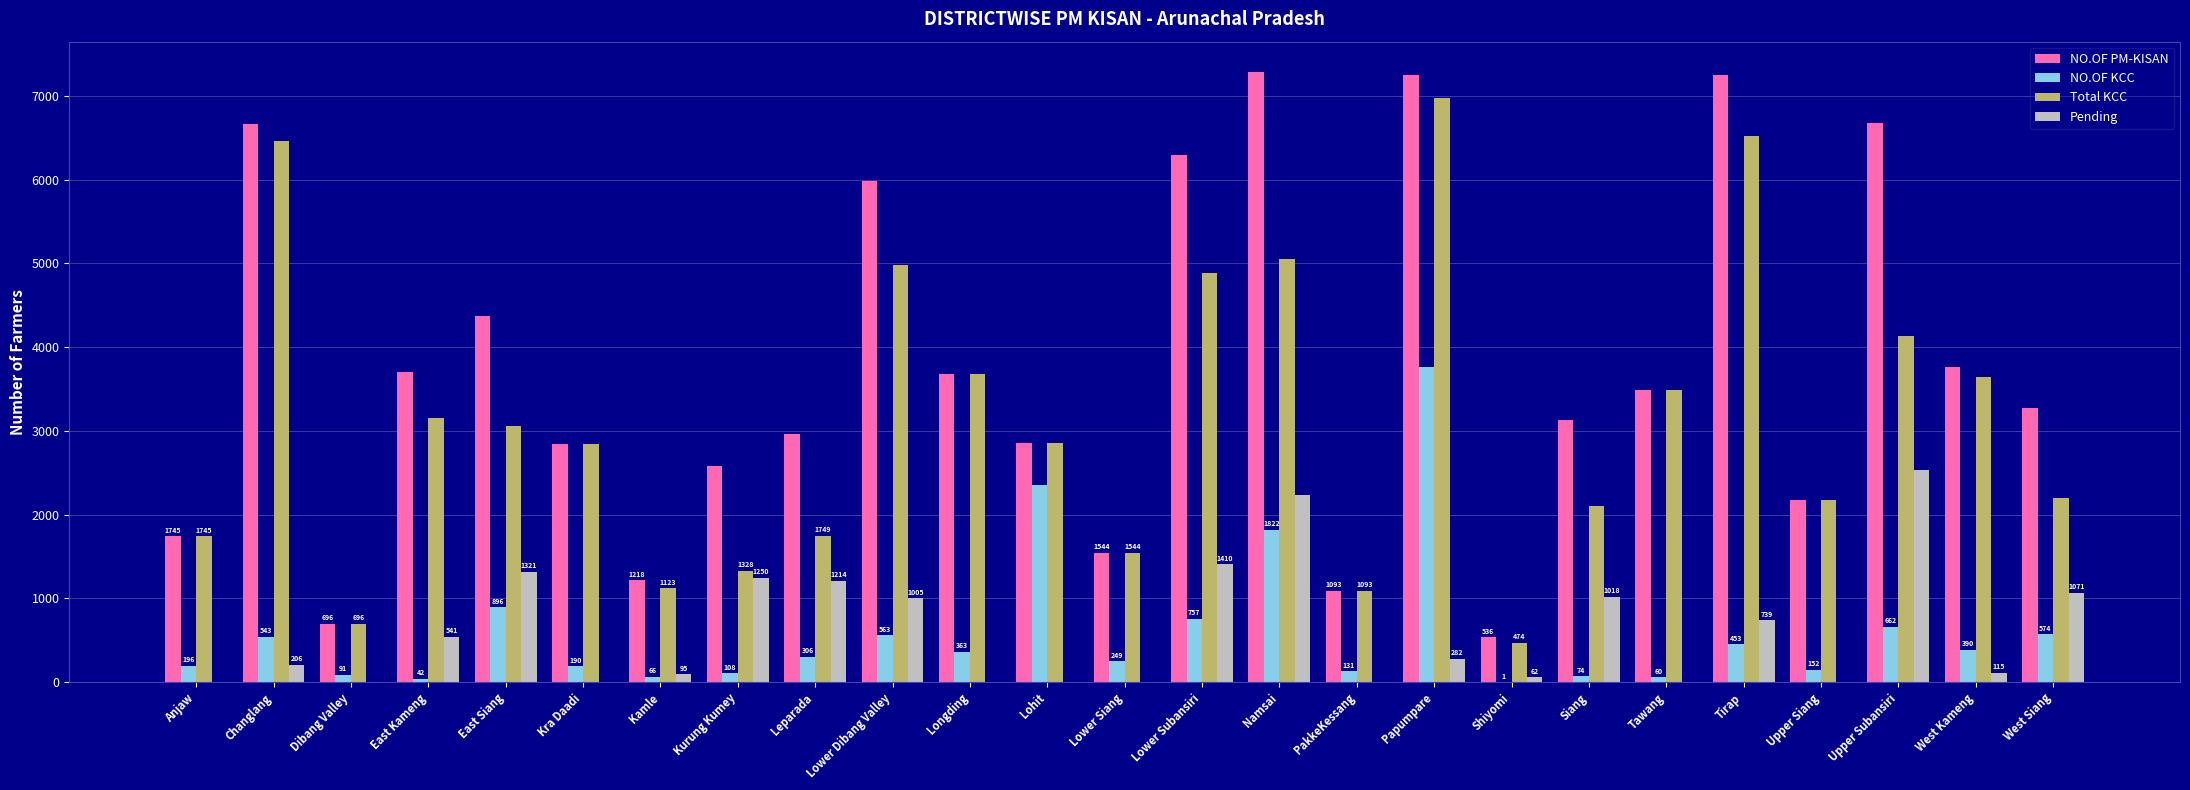

What is the maximum value shown in the chart?

7281